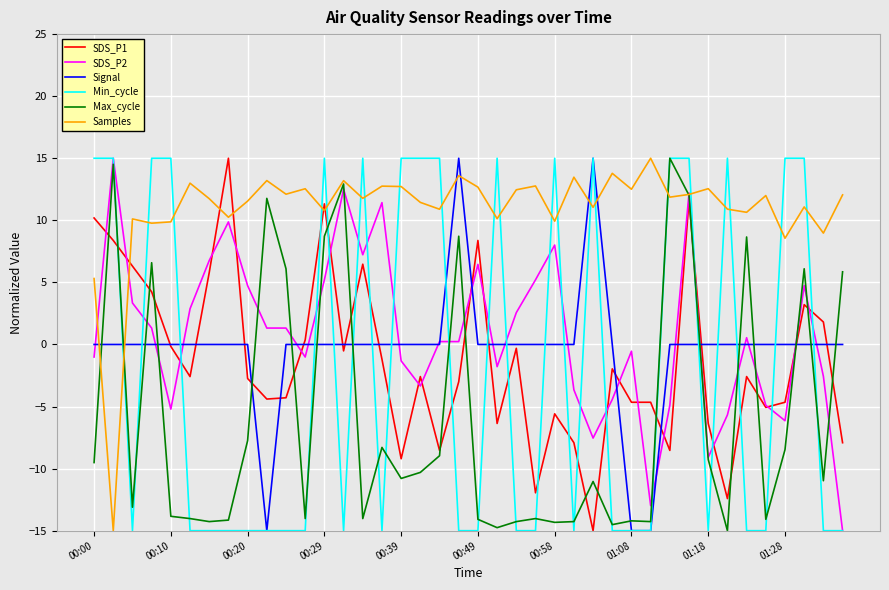

Which series has the largest total across all categories?

Samples